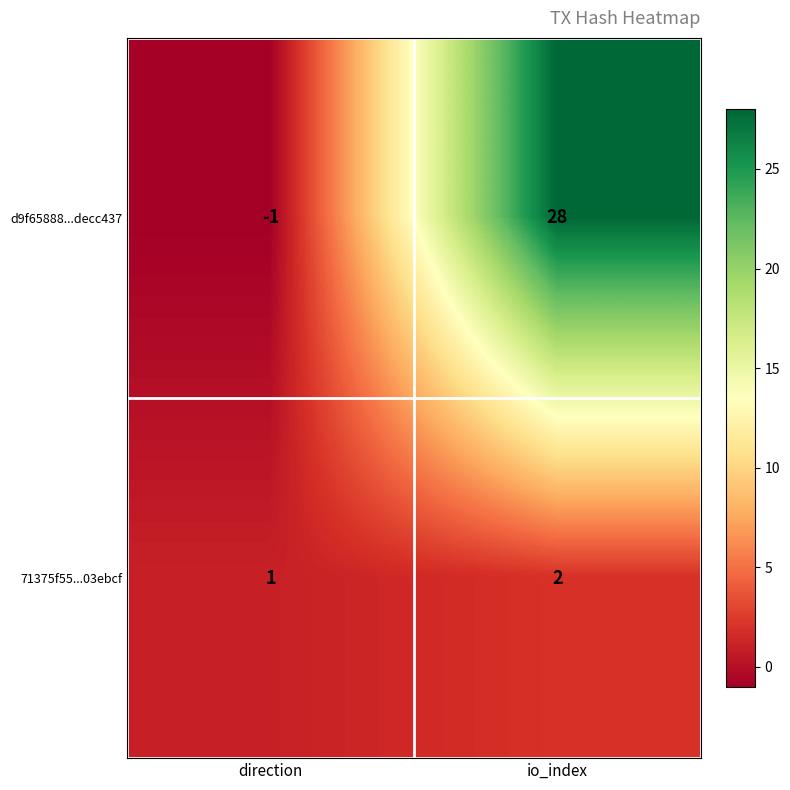

List the series in order of their peak value, lowest first.

71375f55...03ebcf, d9f65888...decc437